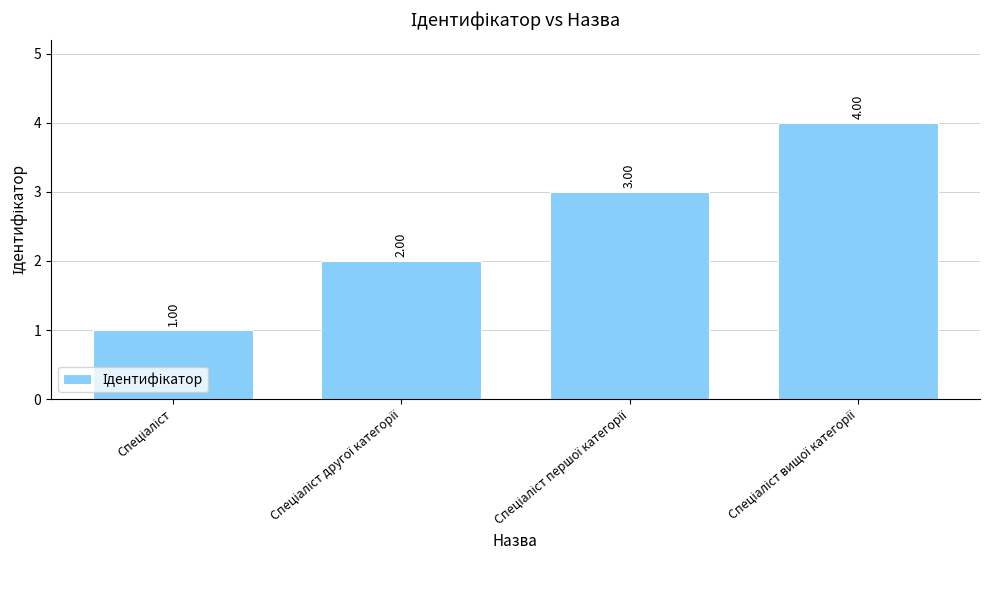

What is the sum of all values?

10